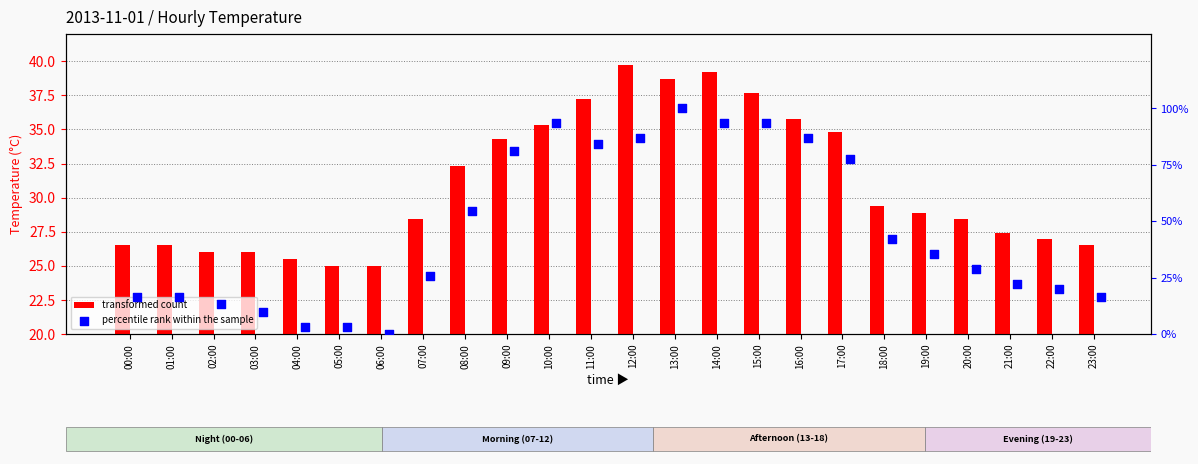

At which category is the sum across all series the highest?

13:00